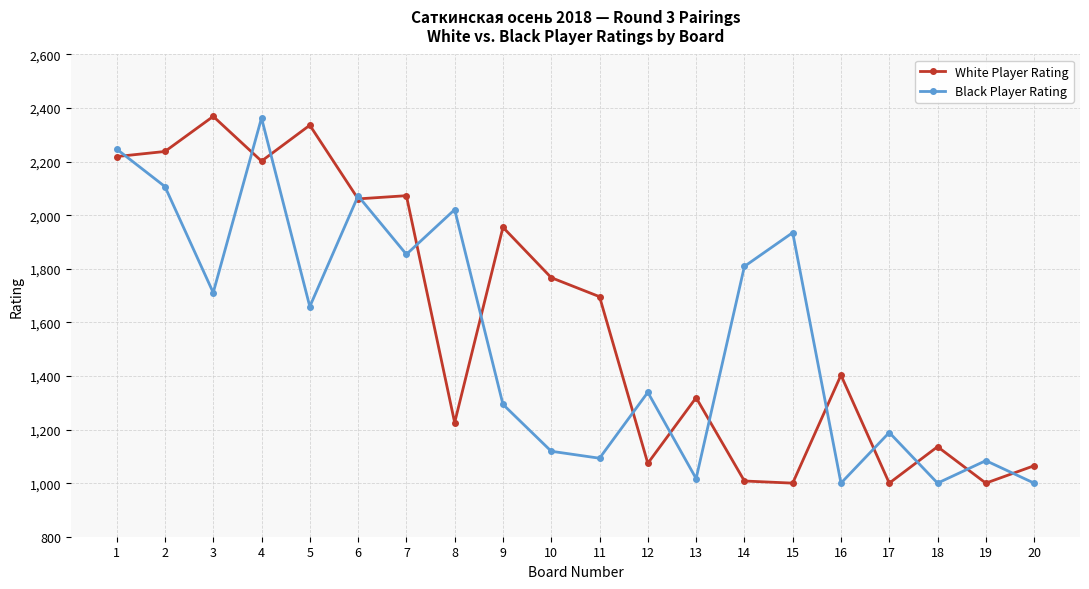

What are all the series names shown in the legend?

White Player Rating, Black Player Rating